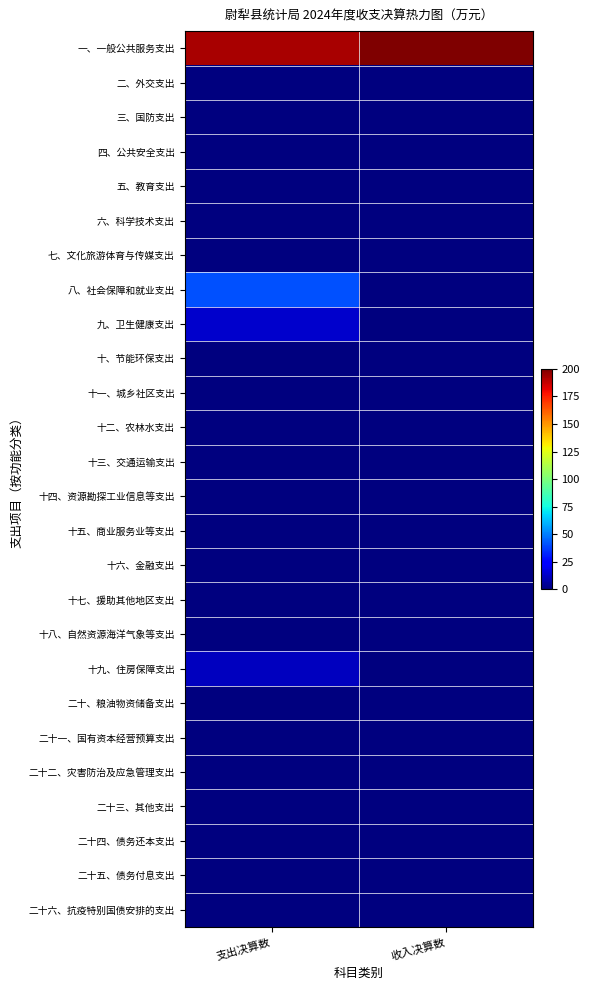

Rank the series at 收入决算数 from highest to lowest value.

一、一般公共服务支出, 八、社会保障和就业支出, 二、外交支出, 三、国防支出, 四、公共安全支出, 五、教育支出, 六、科学技术支出, 七、文化旅游体育与传媒支出, 九、卫生健康支出, 十、节能环保支出, 十一、城乡社区支出, 十二、农林水支出, 十三、交通运输支出, 十四、资源勘探工业信息等支出, 十五、商业服务业等支出, 十六、金融支出, 十七、援助其他地区支出, 十八、自然资源海洋气象等支出, 十九、住房保障支出, 二十、粮油物资储备支出, 二十一、国有资本经营预算支出, 二十二、灾害防治及应急管理支出, 二十三、其他支出, 二十四、债务还本支出, 二十五、债务付息支出, 二十六、抗疫特别国债安排的支出